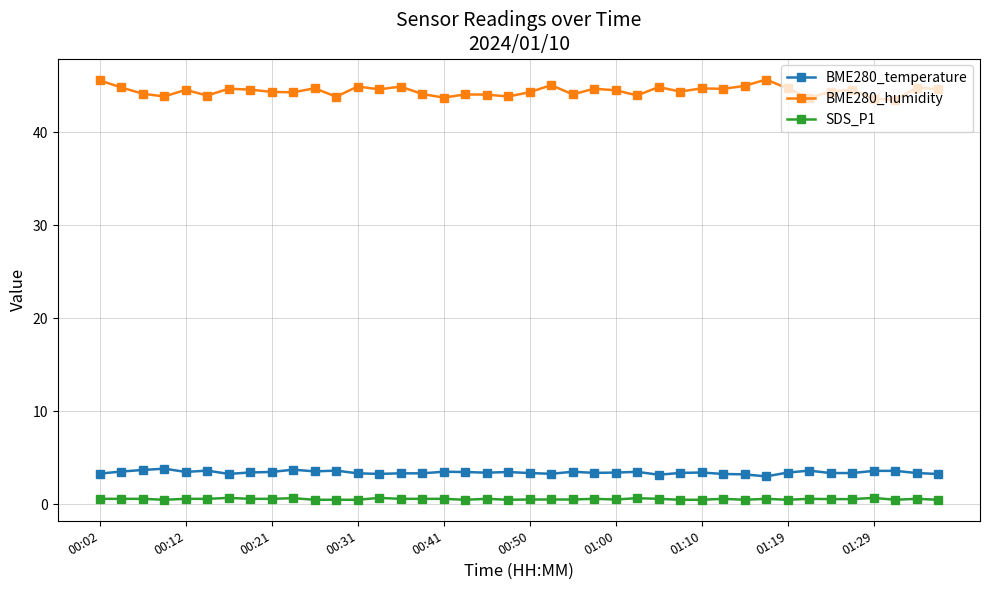

What is the sum of all SDS_P1 values?

22.9